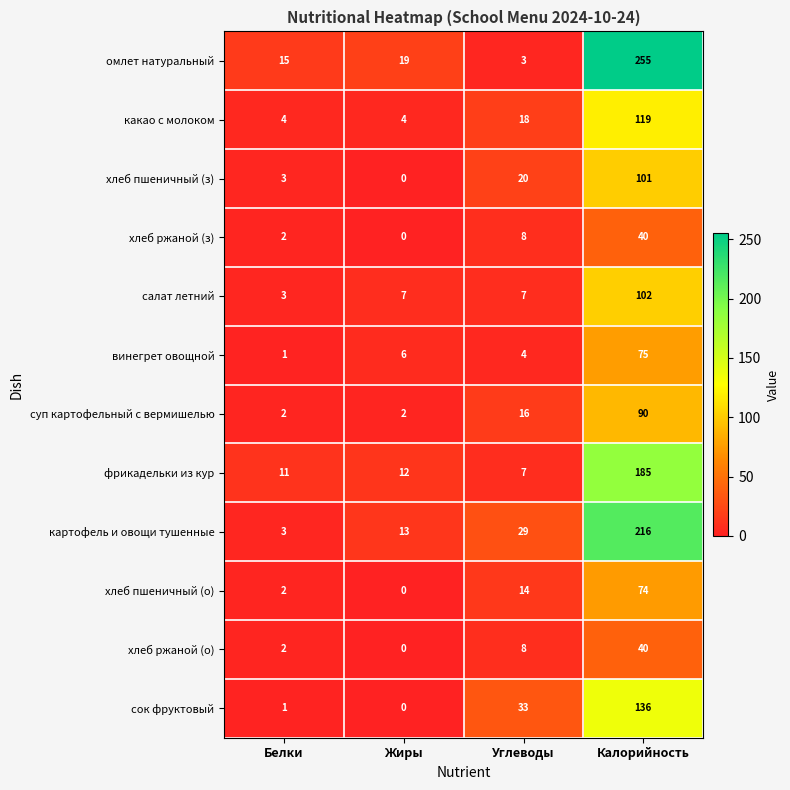

The фрикадельки из кур series shows 11 at Белки. True or false?

True